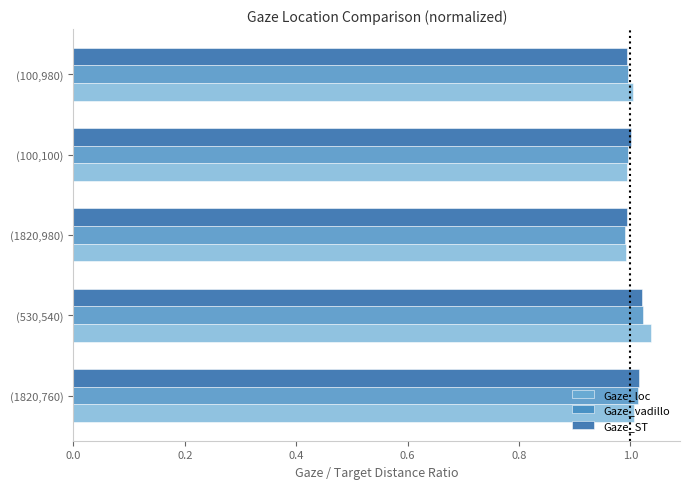

The Gaze_ST series shows 1.6 at (530,540). True or false?

False